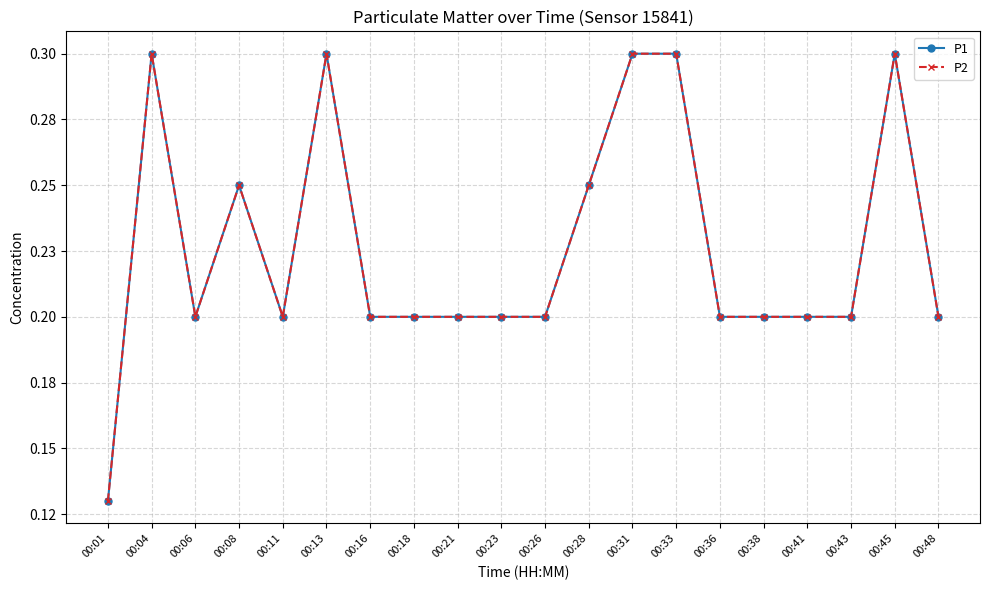

True or false: P1 has a value of 0.2 at 00:45.

False